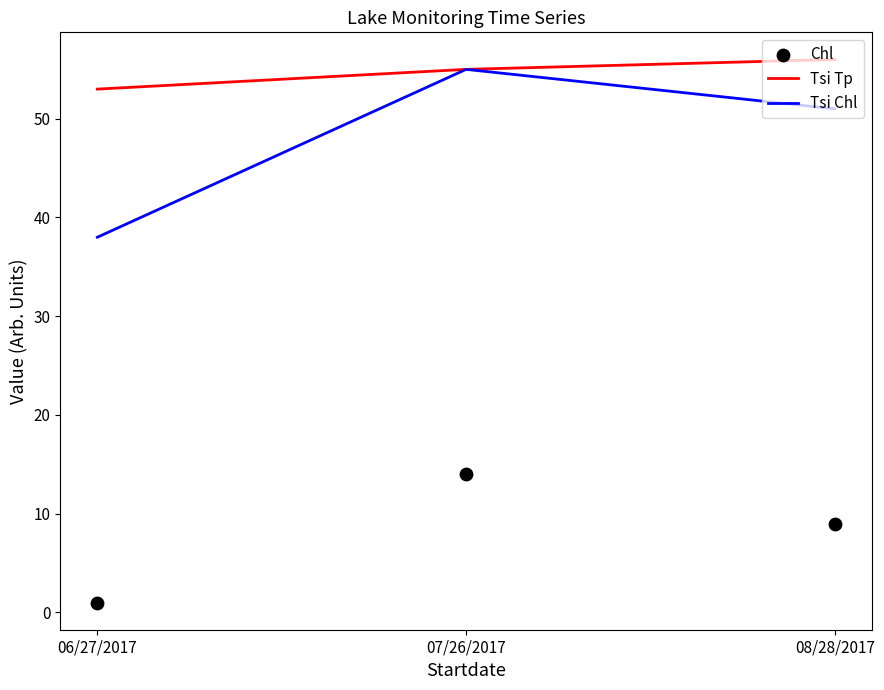

At which category is the sum across all series the highest?

07/26/2017